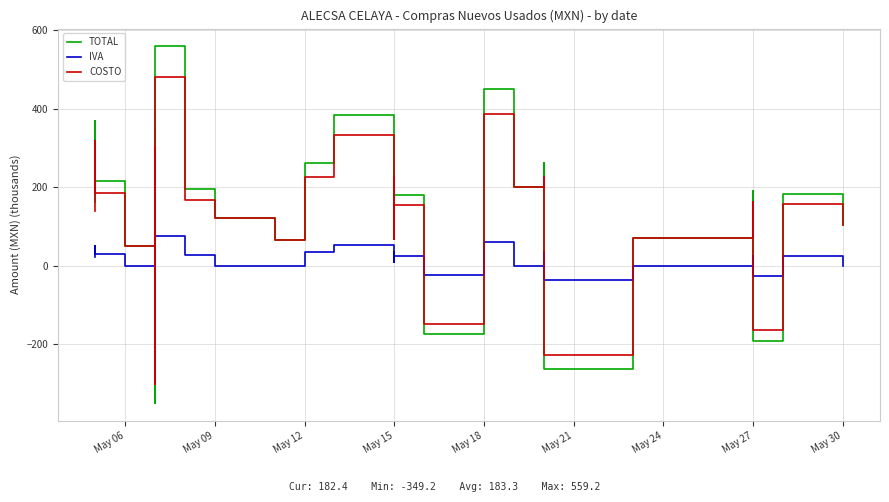

What position from the left is 27?

28